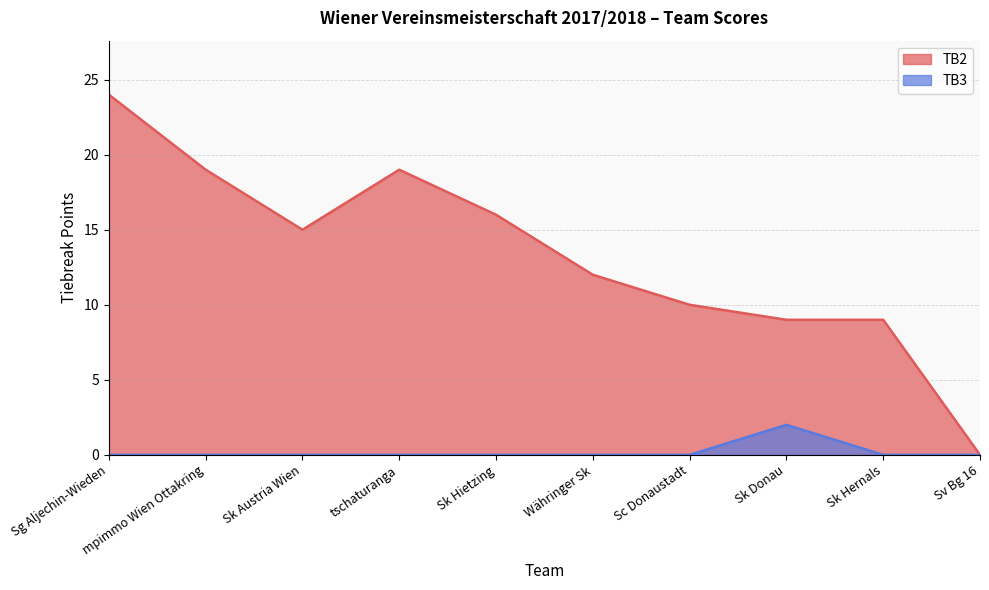

What is the label of the 9th point from the right?

mpimmo Wien Ottakring